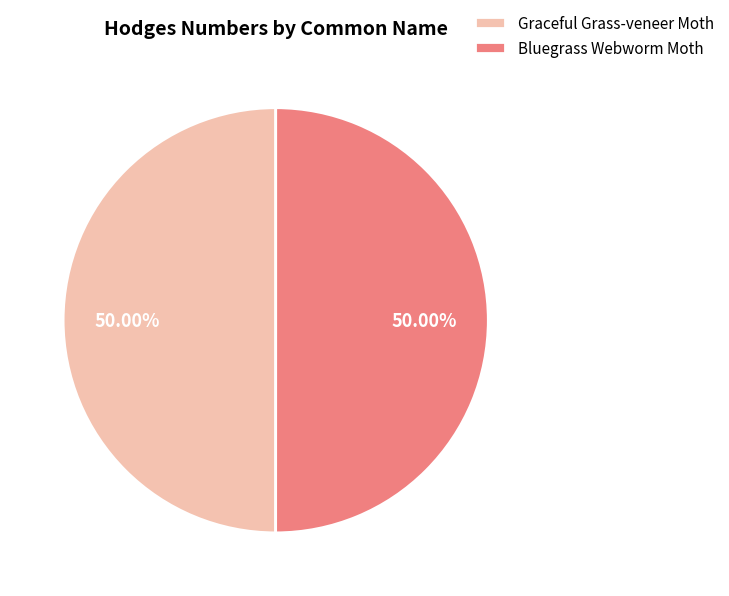

What percentage is the Bluegrass Webworm Moth slice, to the nearest percent?

50%